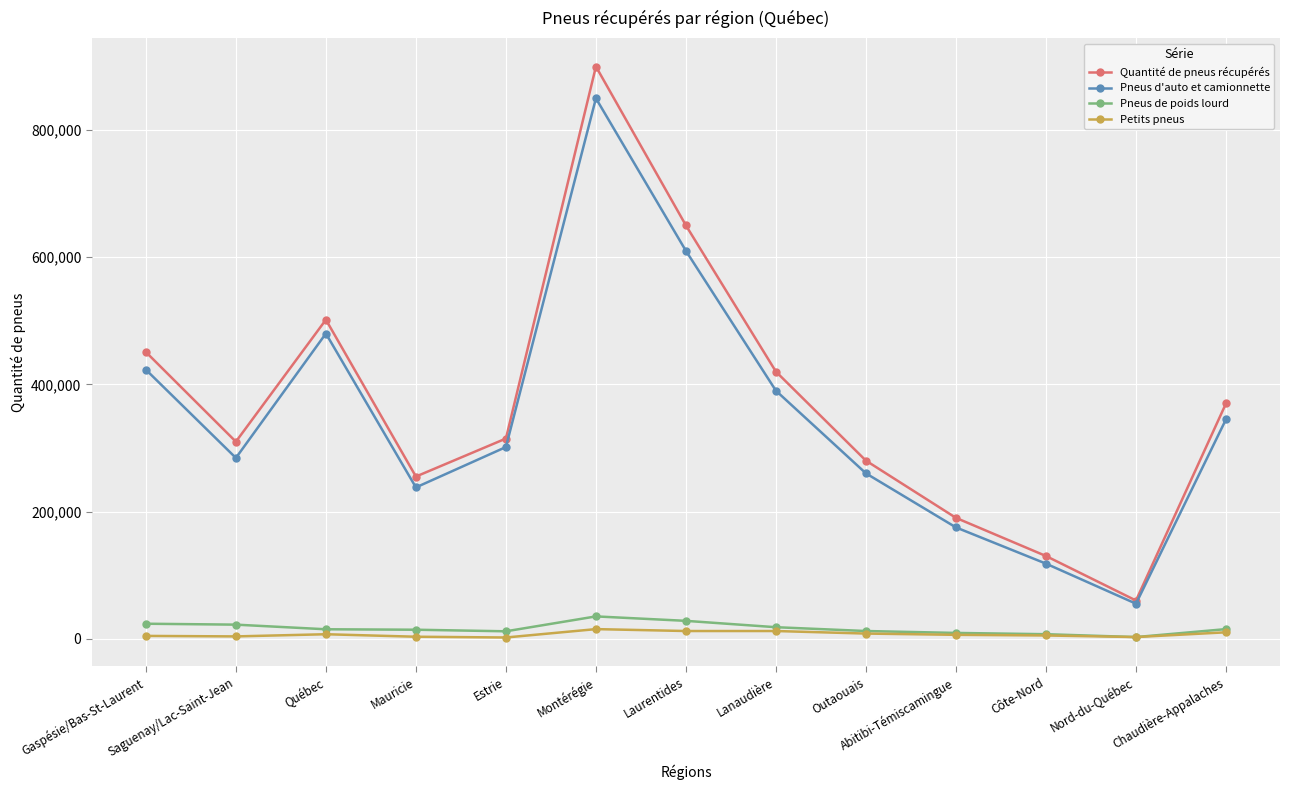

At which category is the sum across all series the highest?

Montérégie